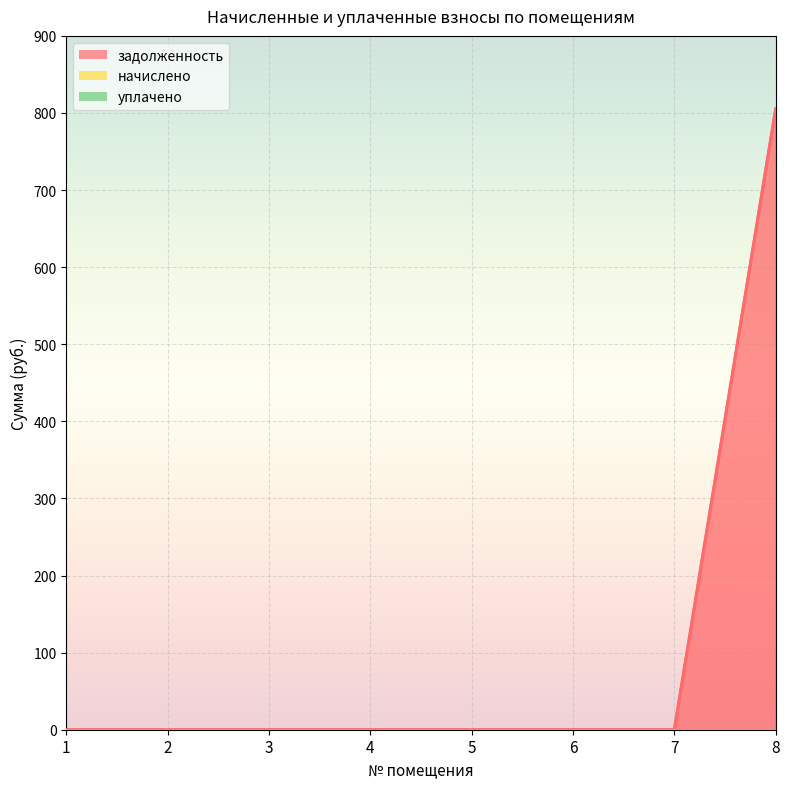

True or false: задолженность has a value of -508.0 at 2.

False